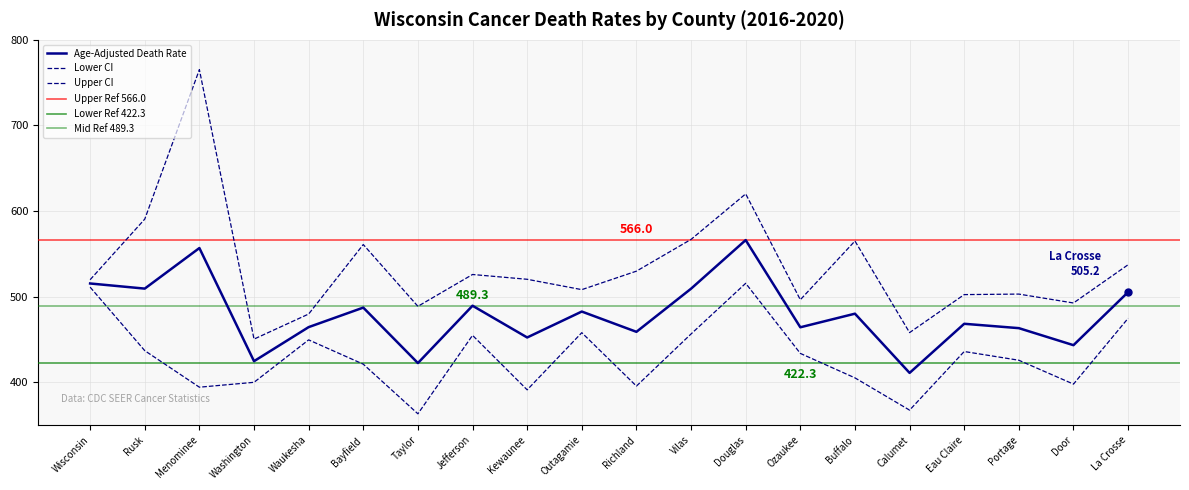

What is the minimum value shown in the chart?

363.0